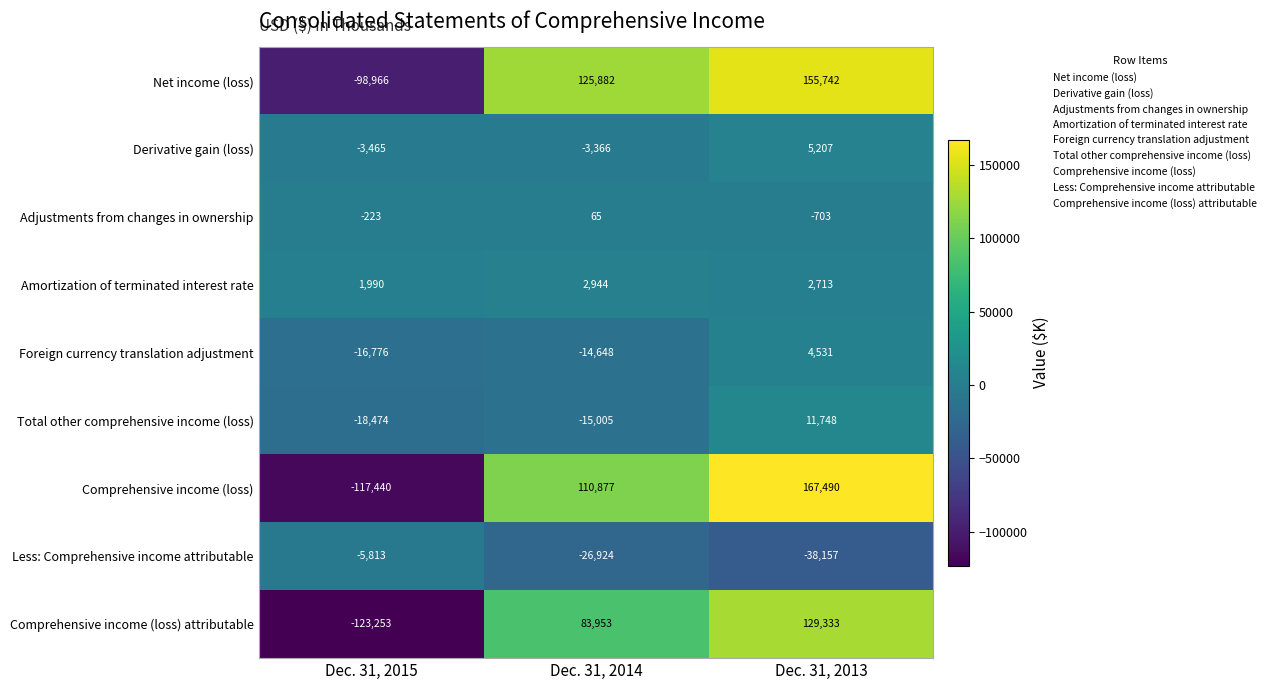

At which category is the sum across all series the highest?

Dec. 31, 2013